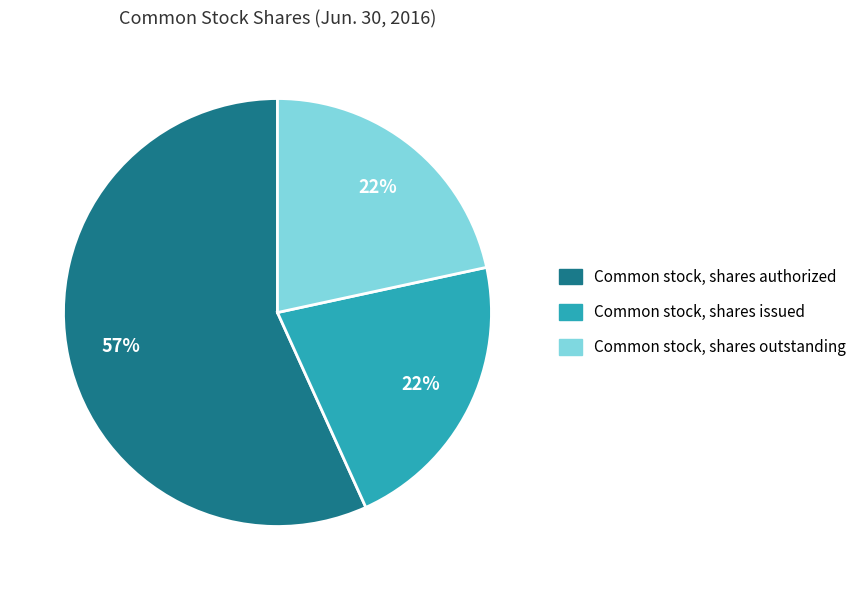

True or false: Common stock, shares outstanding accounts for 12% of the total.

False